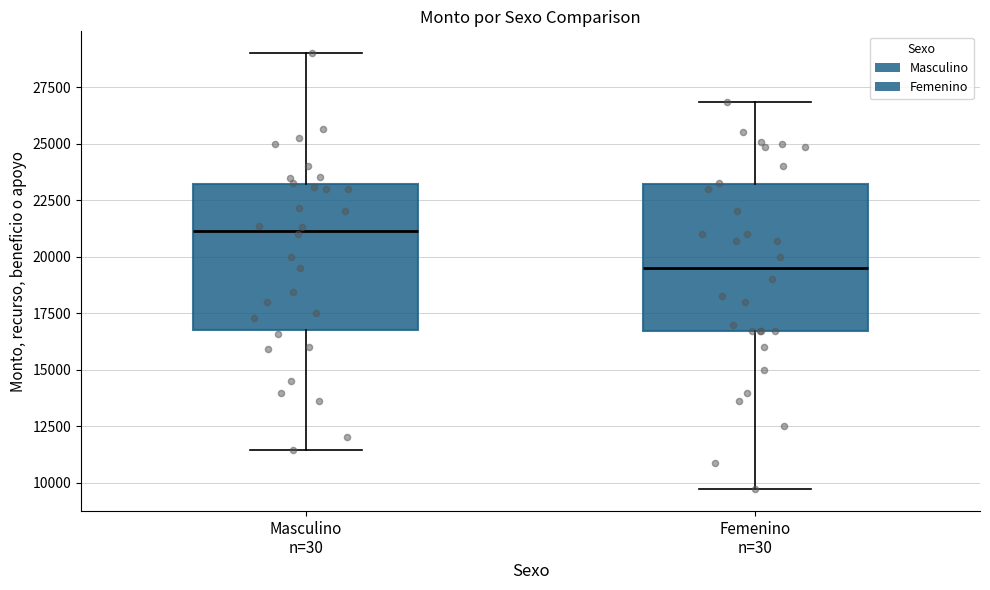

Which box has the lowest median line?

Femenino n=30